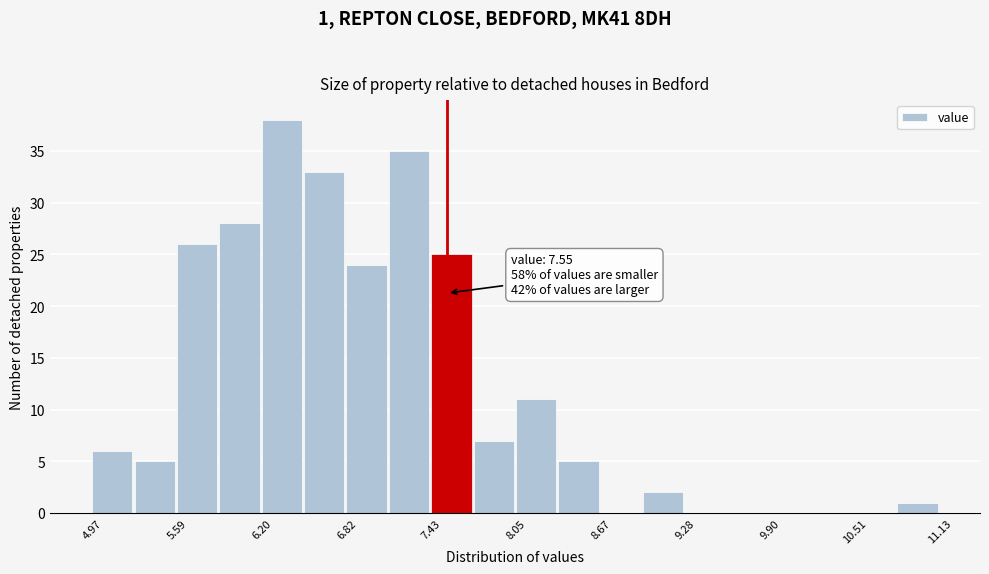

Around what value on the x-axis is the tallest bar? Give the approximate position of its centre, as read against the axis.

6.3